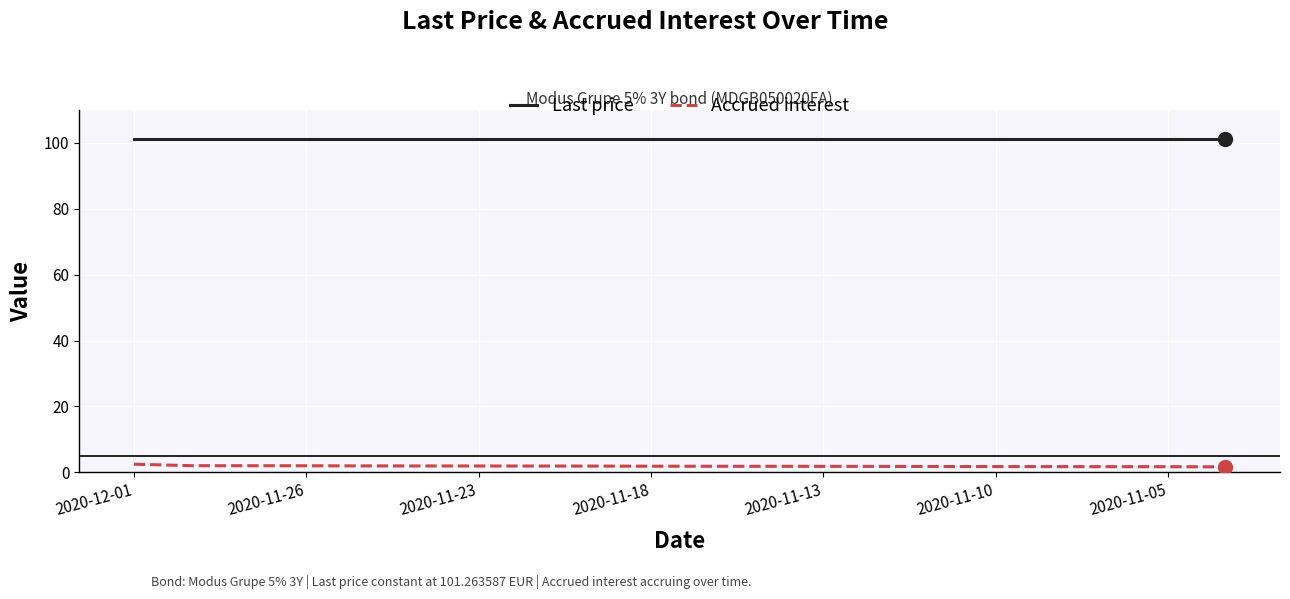

List the series in order of their peak value, highest first.

Last price, Accrued interest